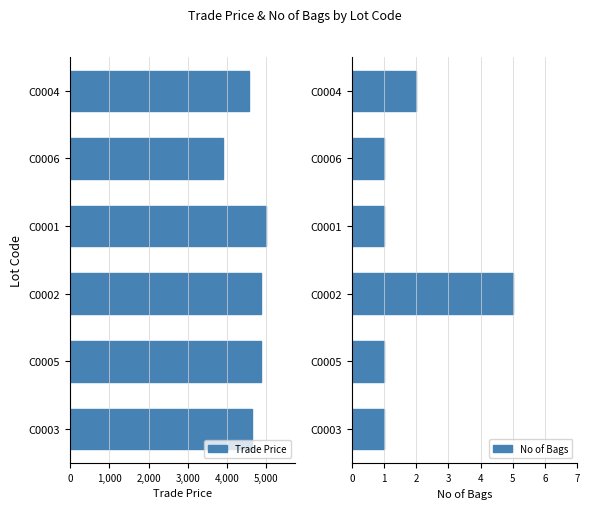

Which category has the highest value in the No of Bags series?

C0002